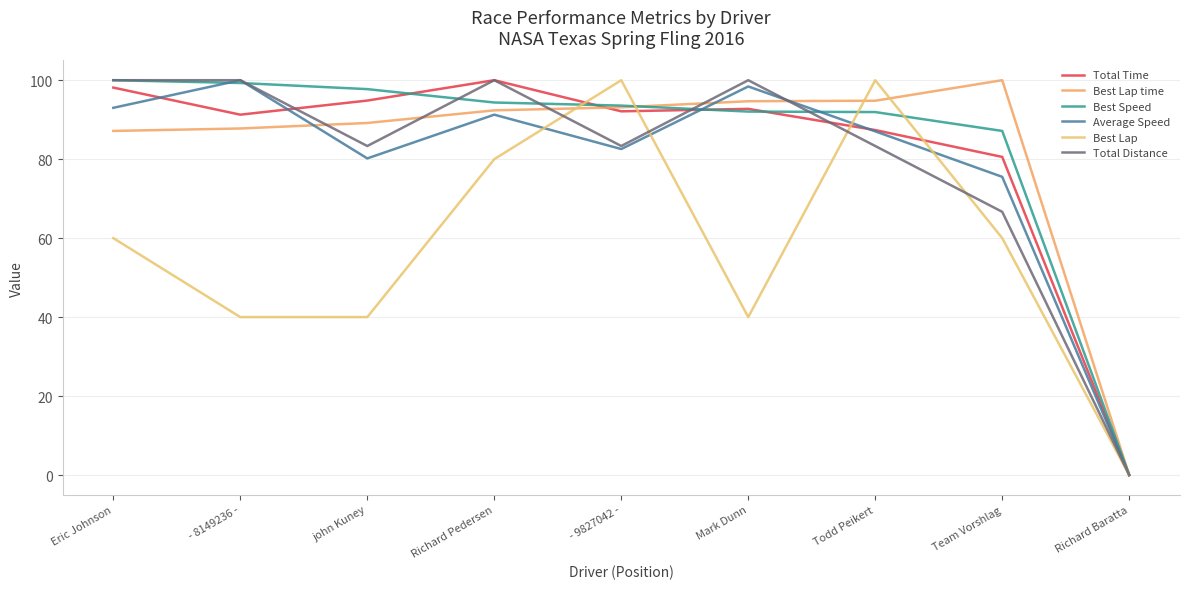

Does the chart have visible grid lines?

Yes